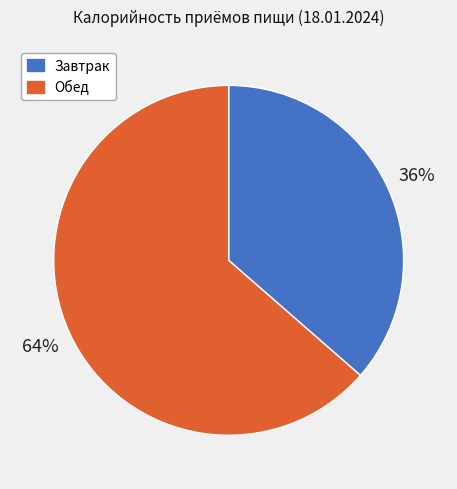

True or false: Завтрак accounts for 25% of the total.

False